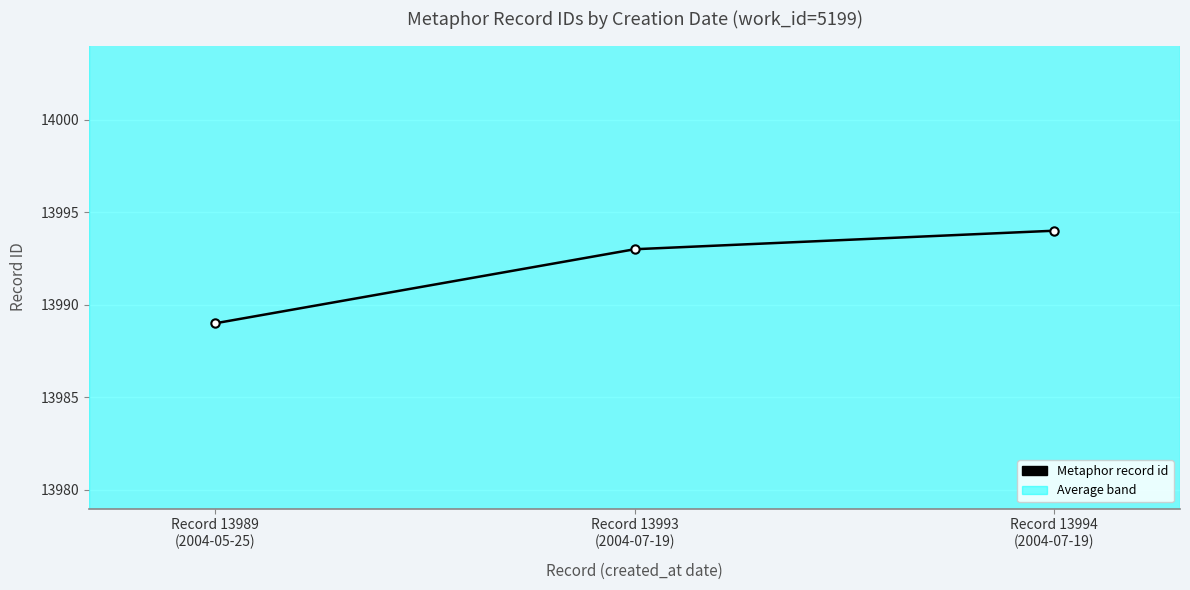

Is it true that the value at Record 13989
(2004-05-25) is 18496?

False